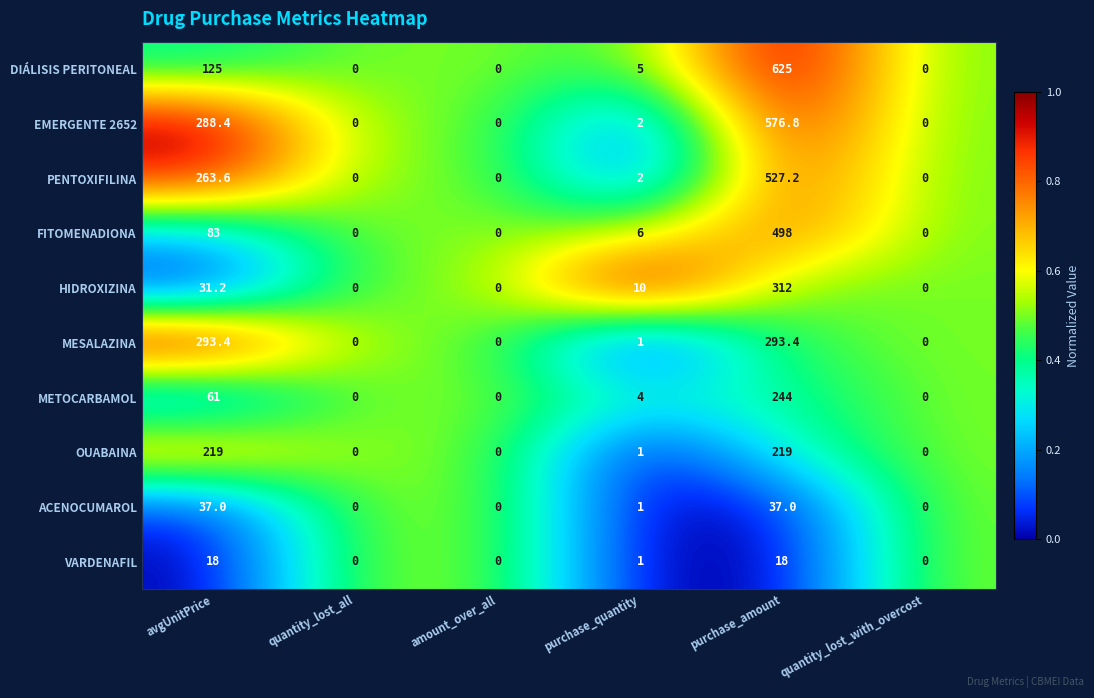

At which label is OUABAINA closest to 109?

purchase_quantity